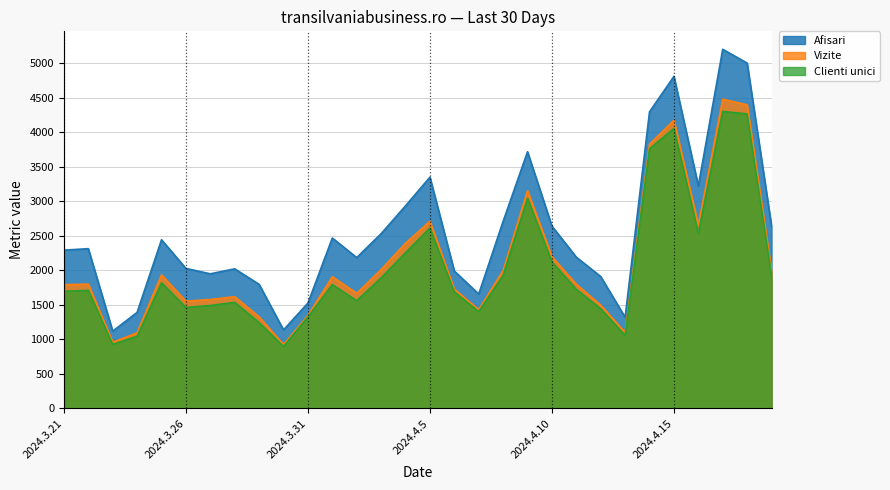

At which category is the sum across all series the highest?

2024.4.17